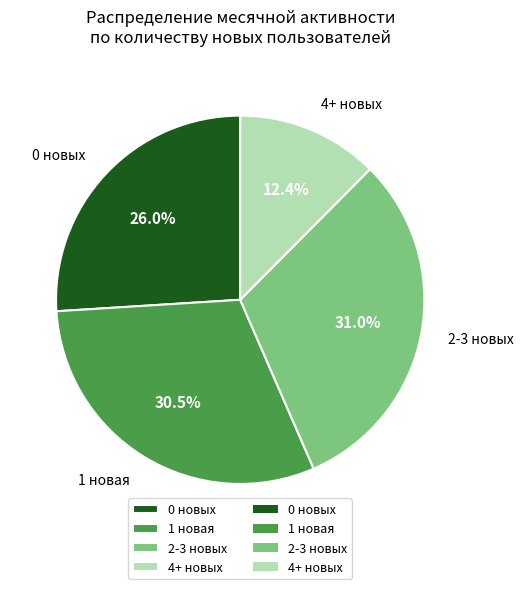

To the nearest percent, what is the average slice percentage?

25%